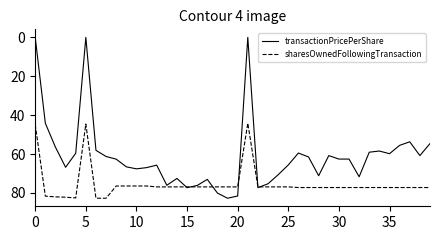

True or false: transactionPricePerShare and sharesOwnedFollowingTransaction cross at least once.

True